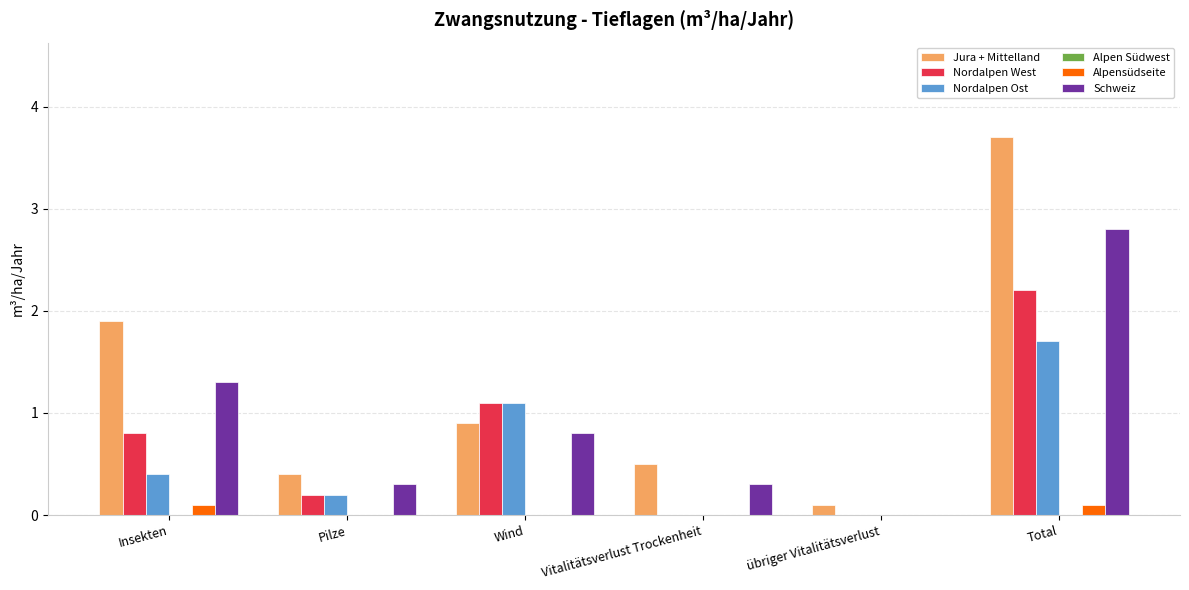

Are the bars grouped side by side (vs. stacked)?

Yes